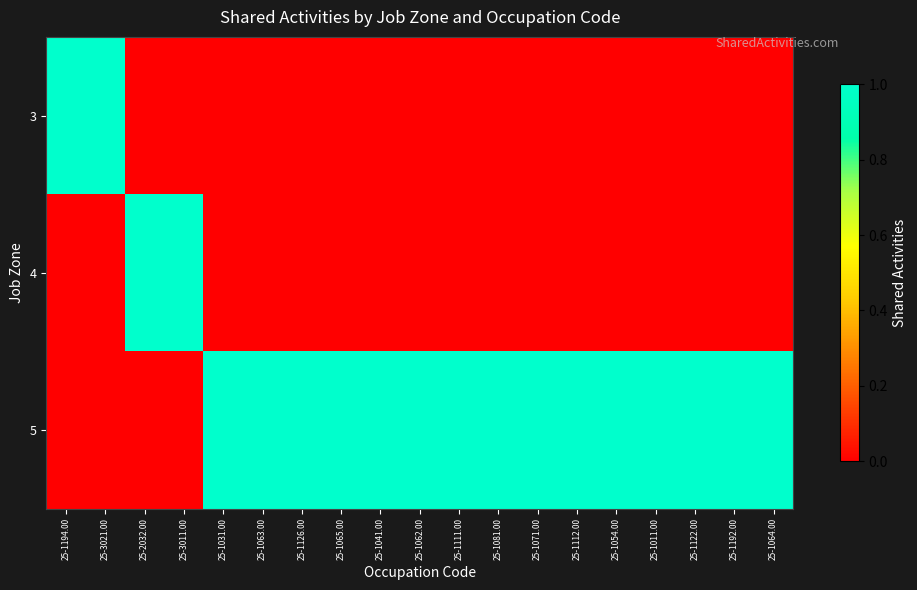

What is the total value across all series at 25-1064.00?

1